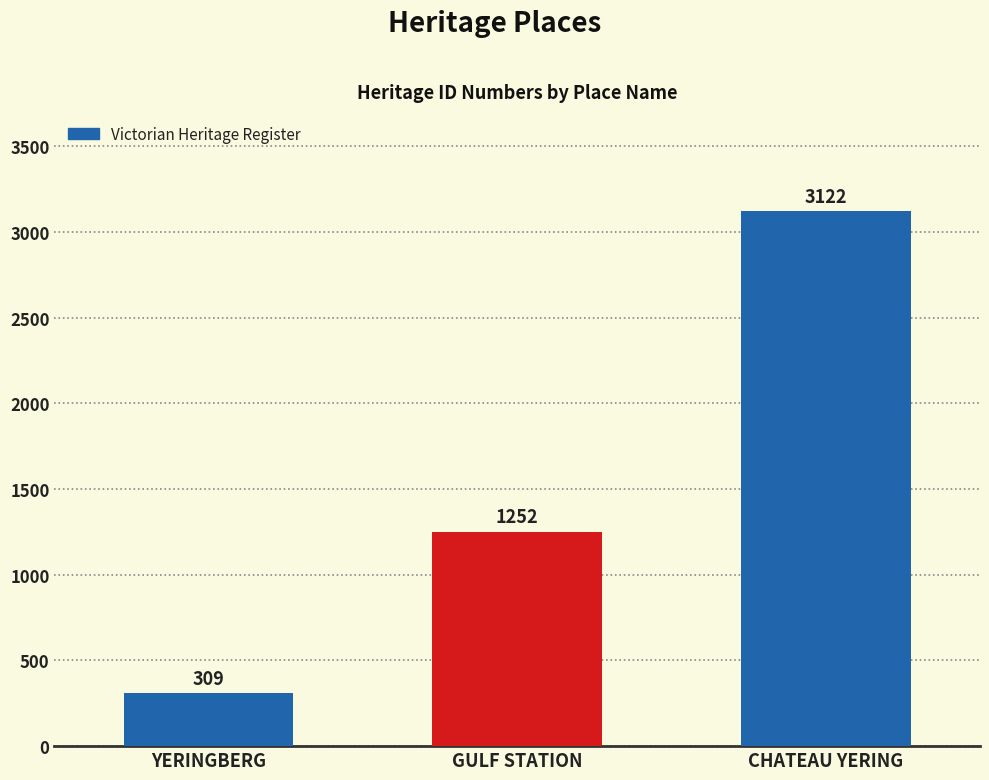

What is the sum of all values?

4683